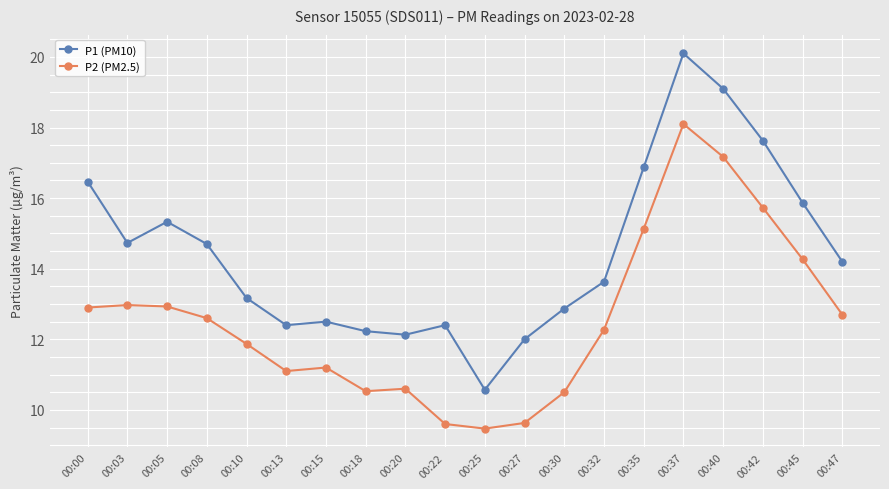

How many interior local valleys does the P1 (PM10) series have?

4